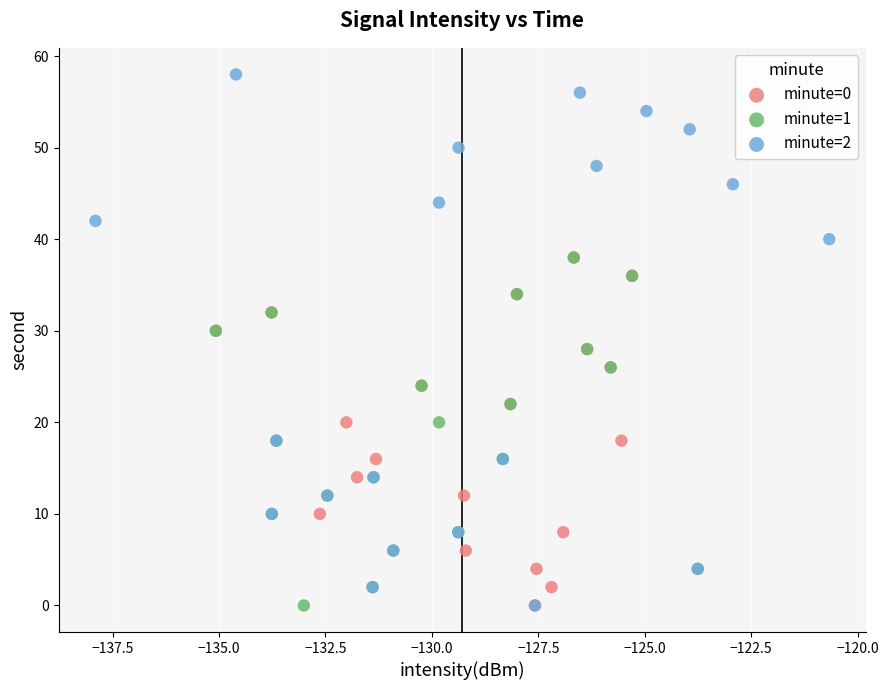

Which series reaches the maximum Y coordinate?

minute=2